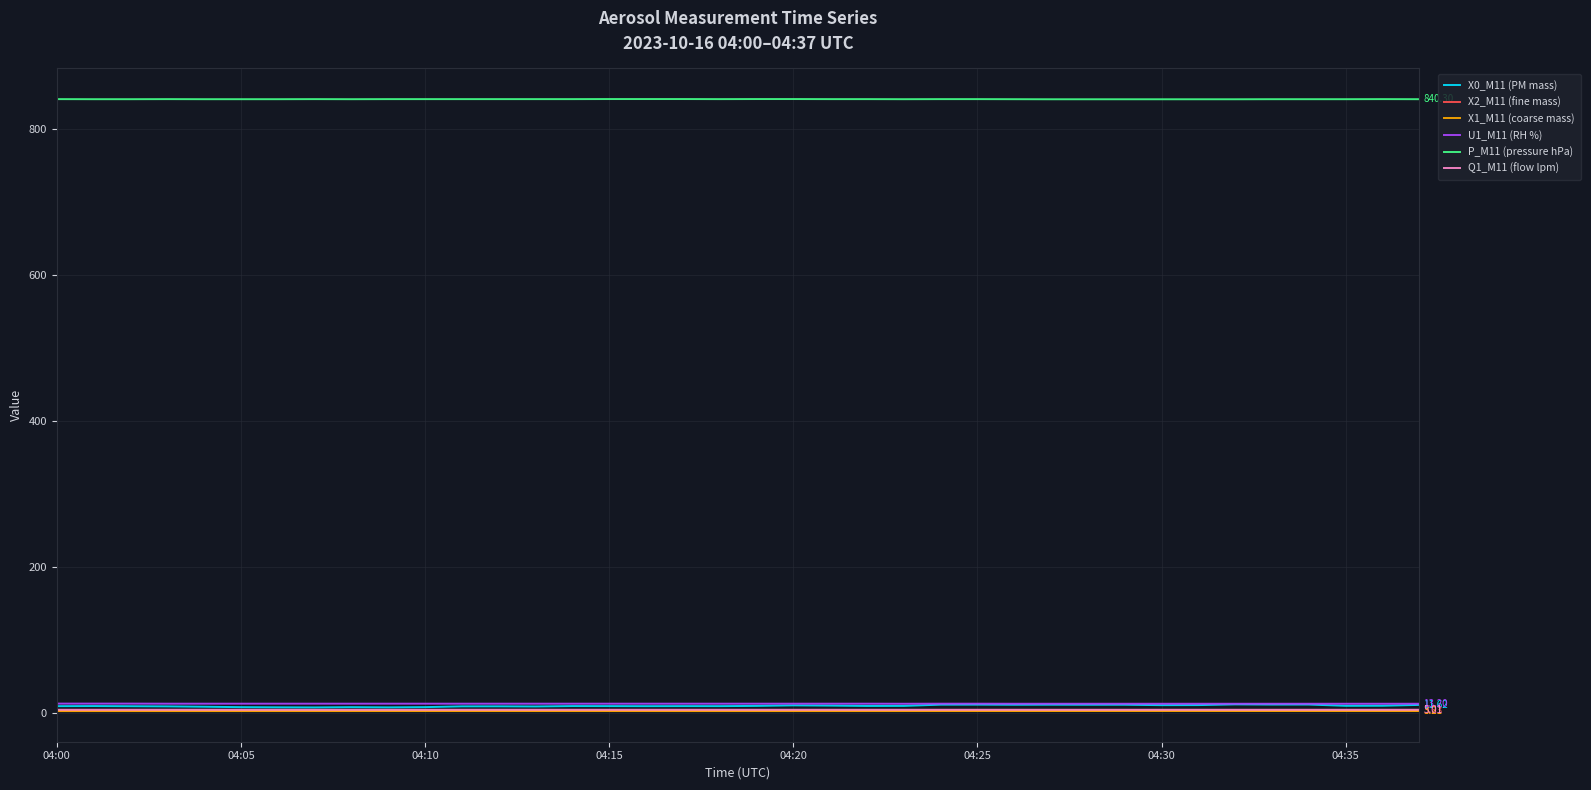

True or false: P_M11 (pressure hPa) and Q1_M11 (flow lpm) cross at least once.

False